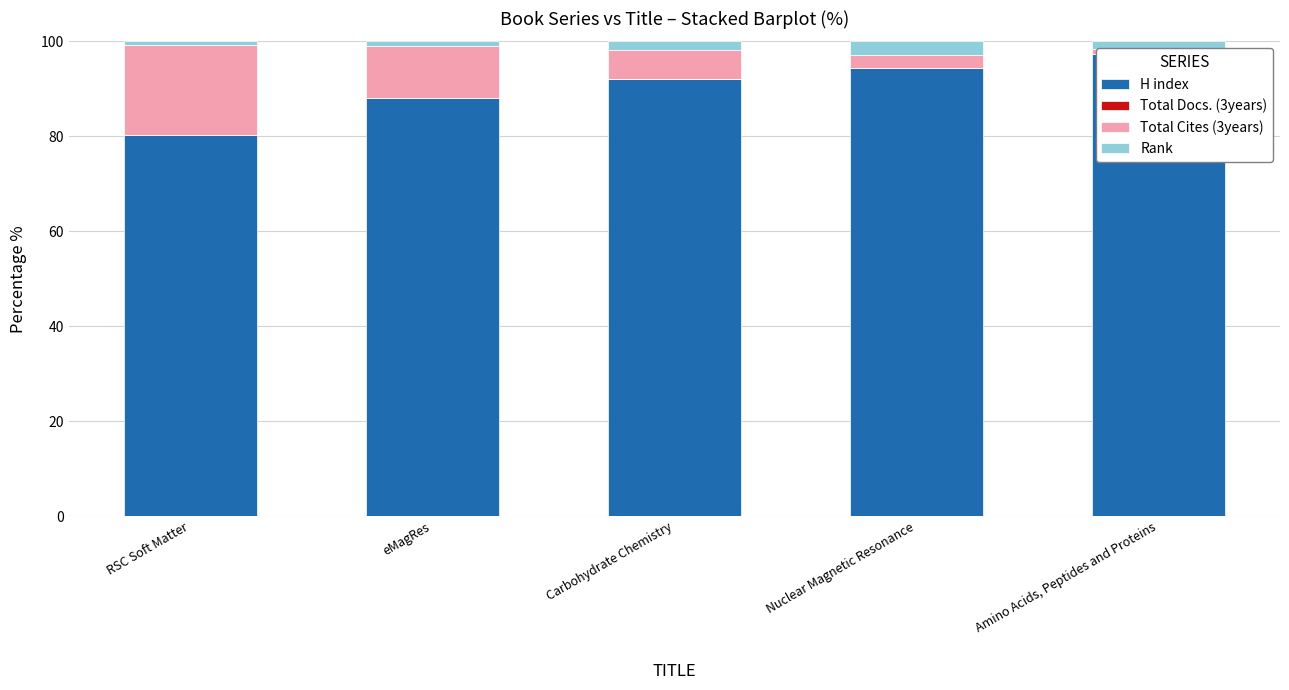

Reading left to right, transcribe all the data shown in this chart.

H index: 80.3	88.1	92.2	94.4	97.3
Total Docs. (3years): 0.0	0.0	0.0	0.0	0.0
Total Cites (3years): 19.0	11.0	6.0	2.8	1.0
Rank: 0.7	0.9	1.8	2.8	1.7